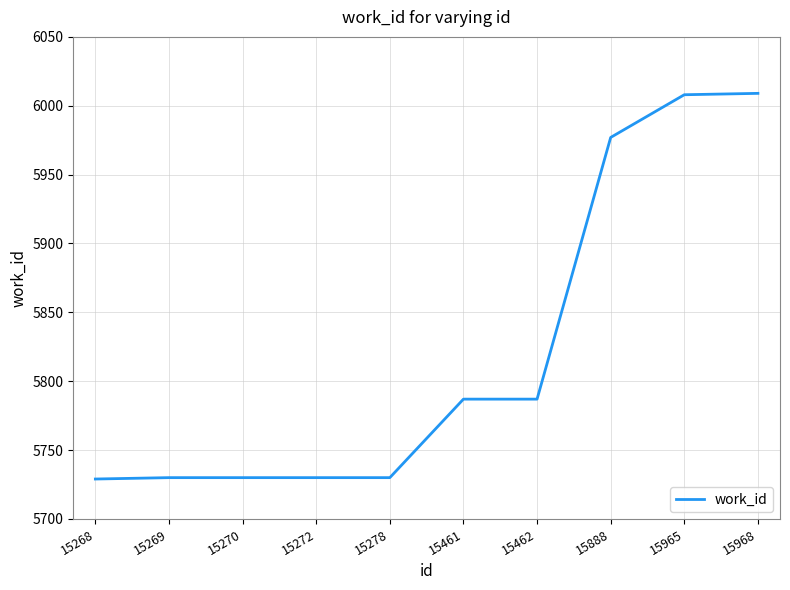

Is it true that the value at 15278 is 5730?

True